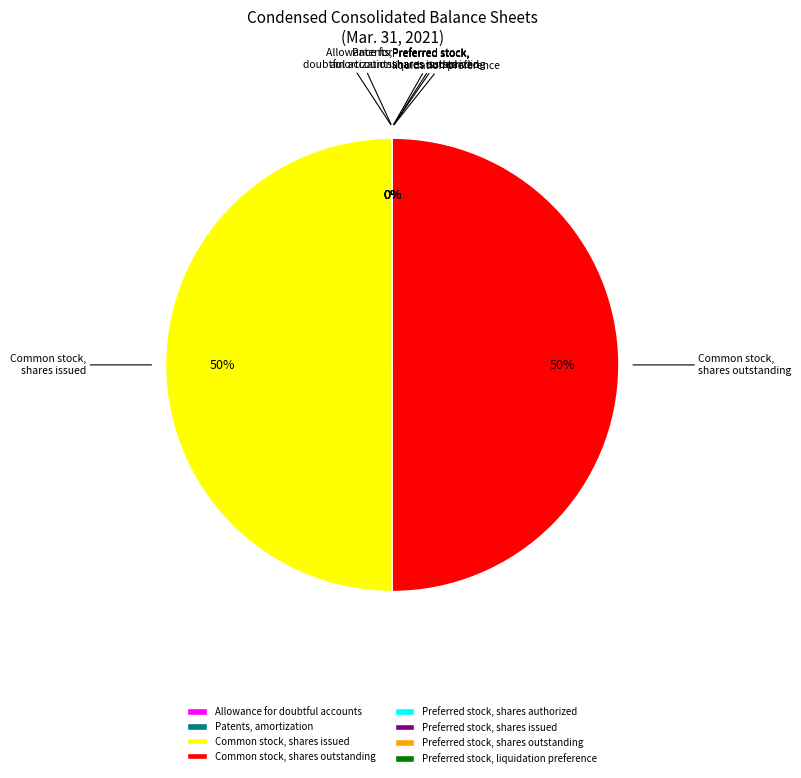

To the nearest percent, what is the average slice percentage?

12%